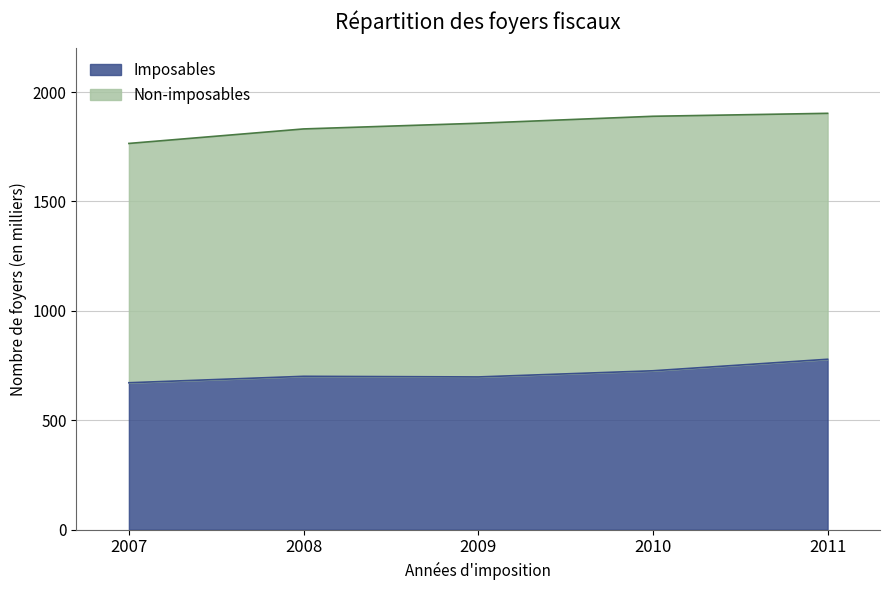

At which label is the value closest to 724985?

2010